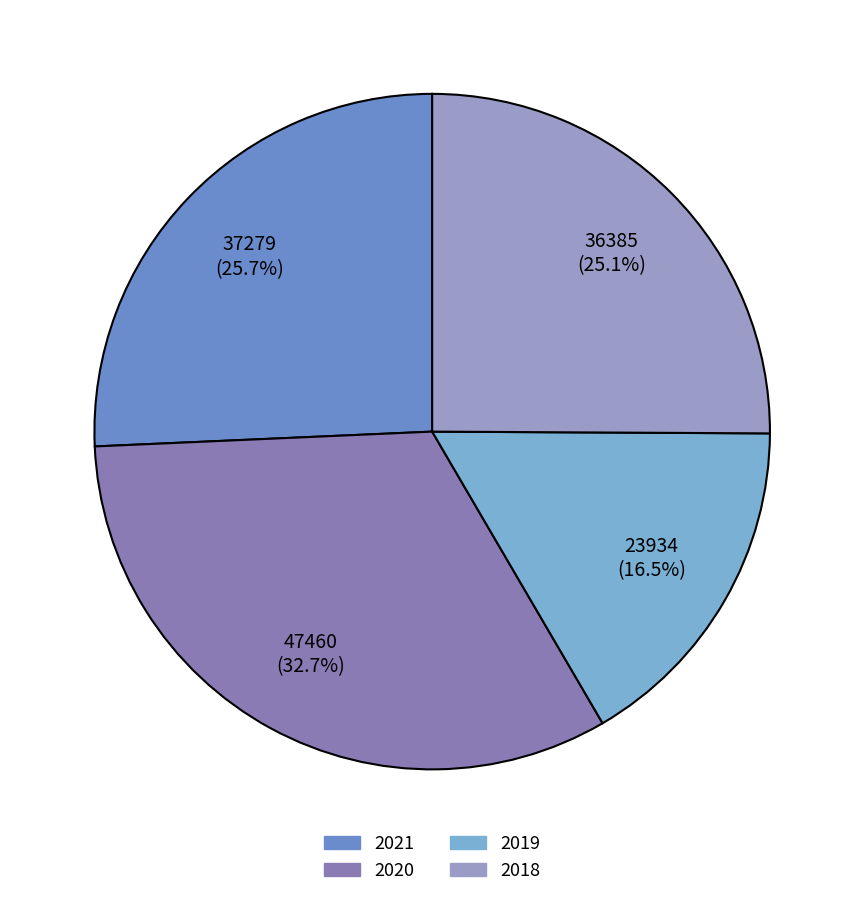

What is the change in value from 2020 to 2018?

-11075